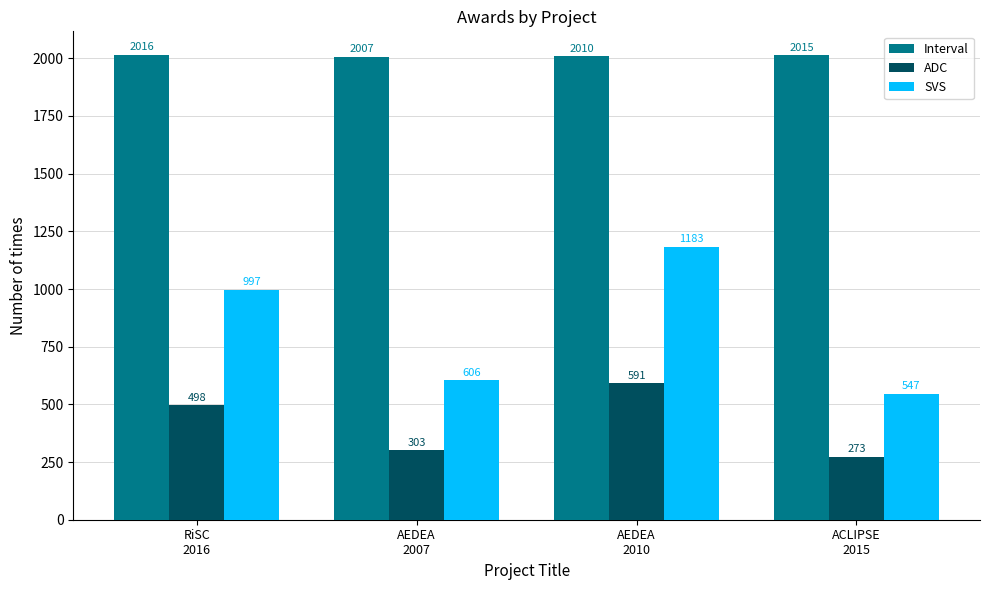

Reading left to right, transcribe all the data shown in this chart.

Interval: 2016	2007	2010	2015
ADC: 498	303	591	273
SVS: 997	606	1183	547